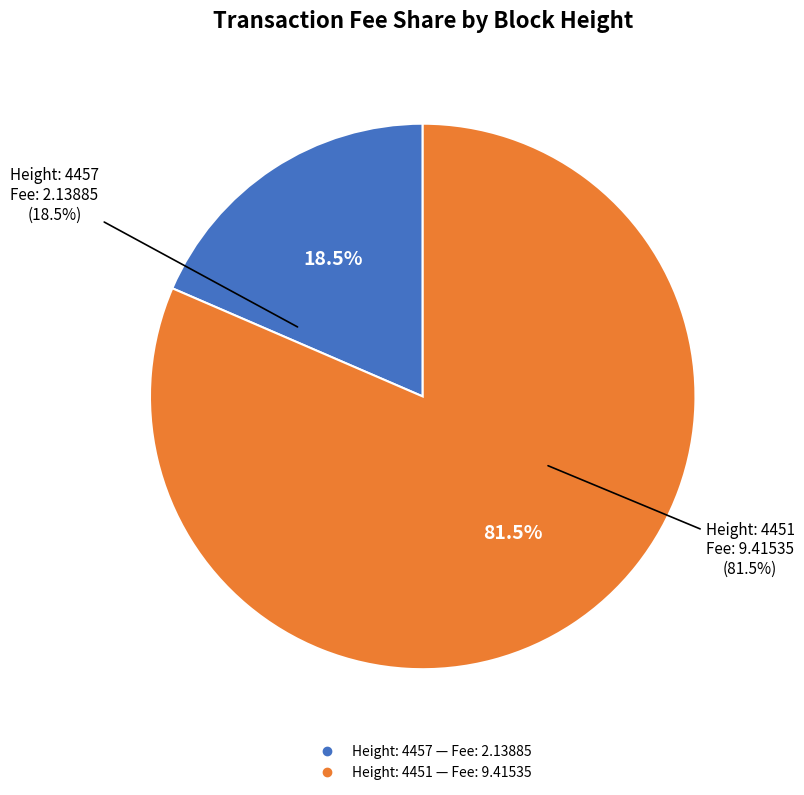

Rank the categories by value from highest to lowest.

Height: 4451, Height: 4457